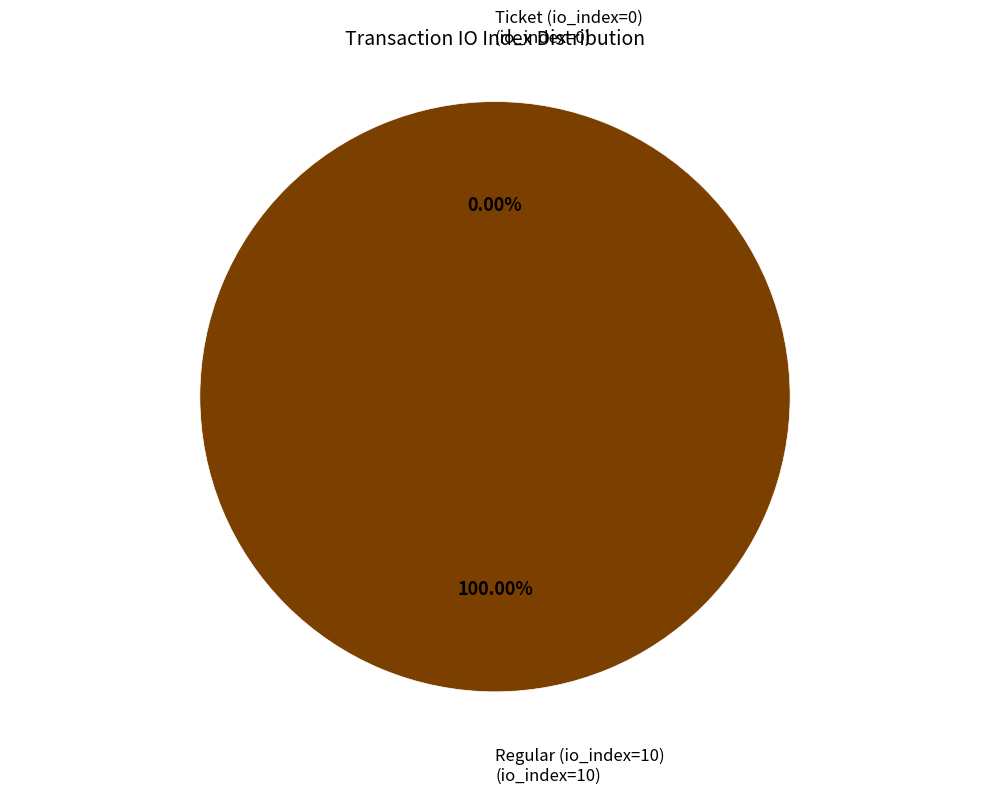

What is the largest slice in the pie chart?

Regular (io_index=10)